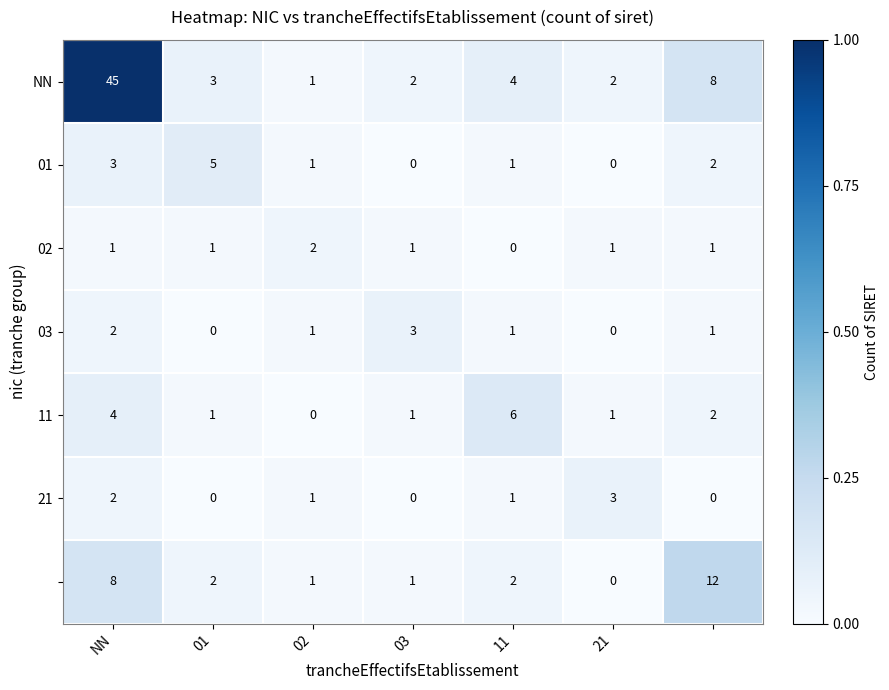

What is the greatest value displayed?

45